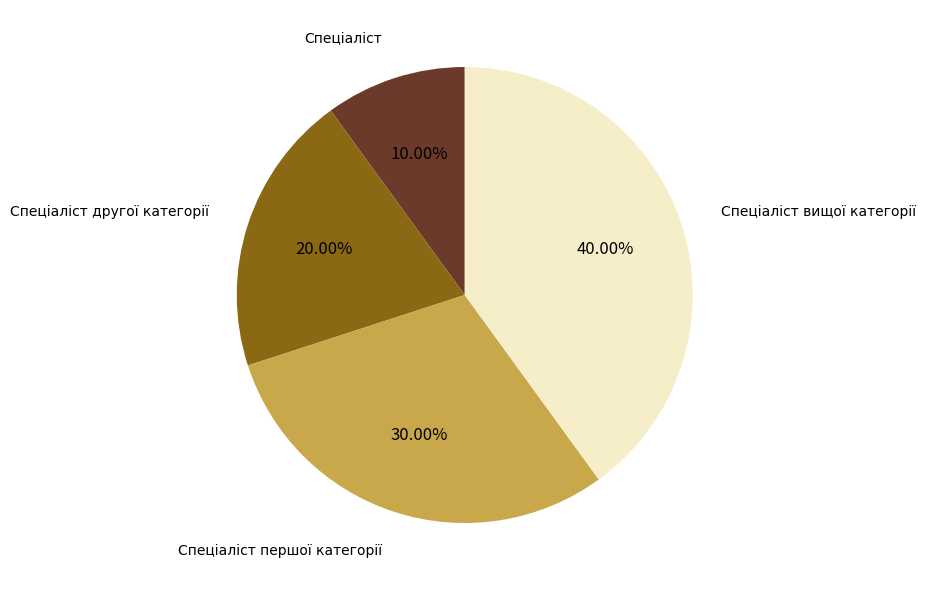

Is the sum of Спеціаліст вищої категорії and Спеціаліст першої категорії greater than half?

Yes